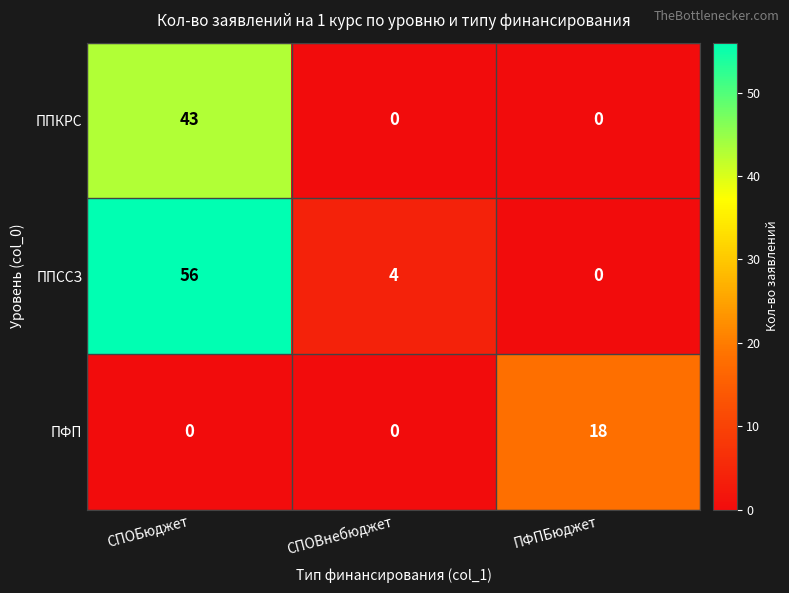

Which series has the largest range (max minus min)?

ППССЗ